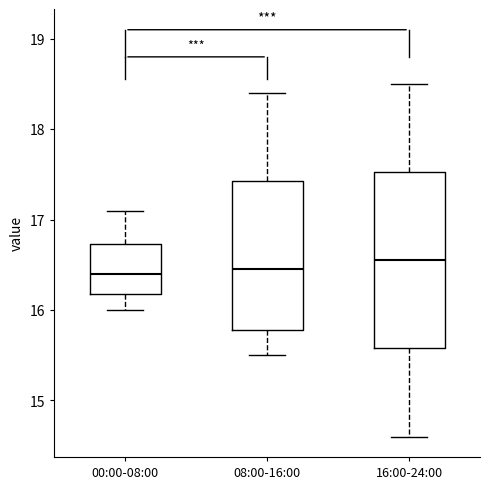

Where is the lower edge of the box for 00:00-08:00 on the y-axis? The values are not printed on the chart, so give them approximately, as read against the axis.

16.2